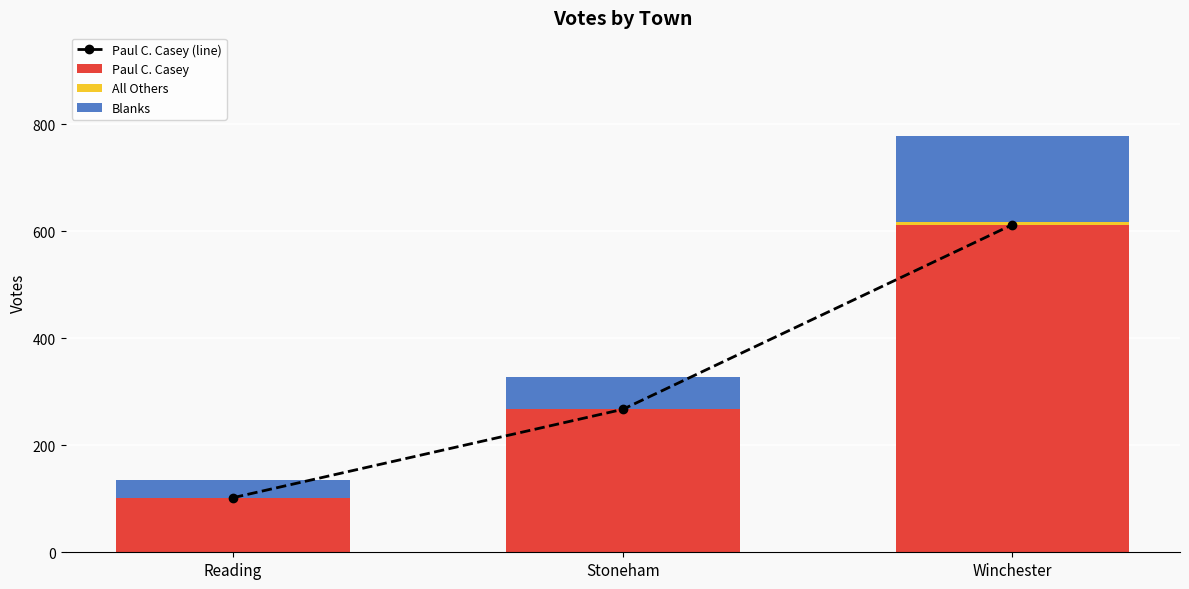

Count the number of data series in this chart.

4